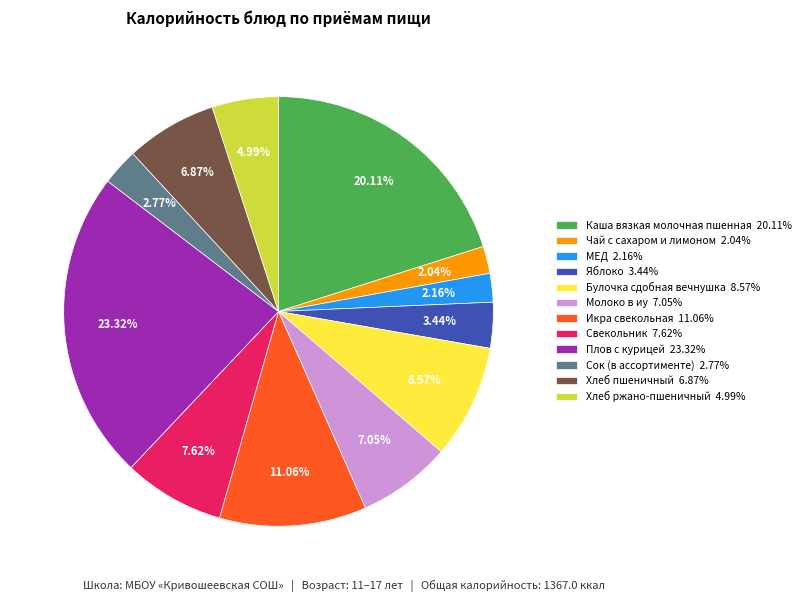

How many segments does this pie chart have?

12